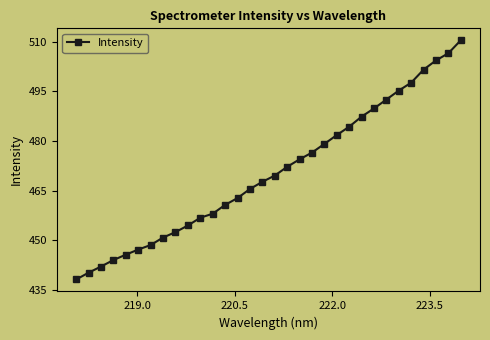

How many data points does each series have?

32